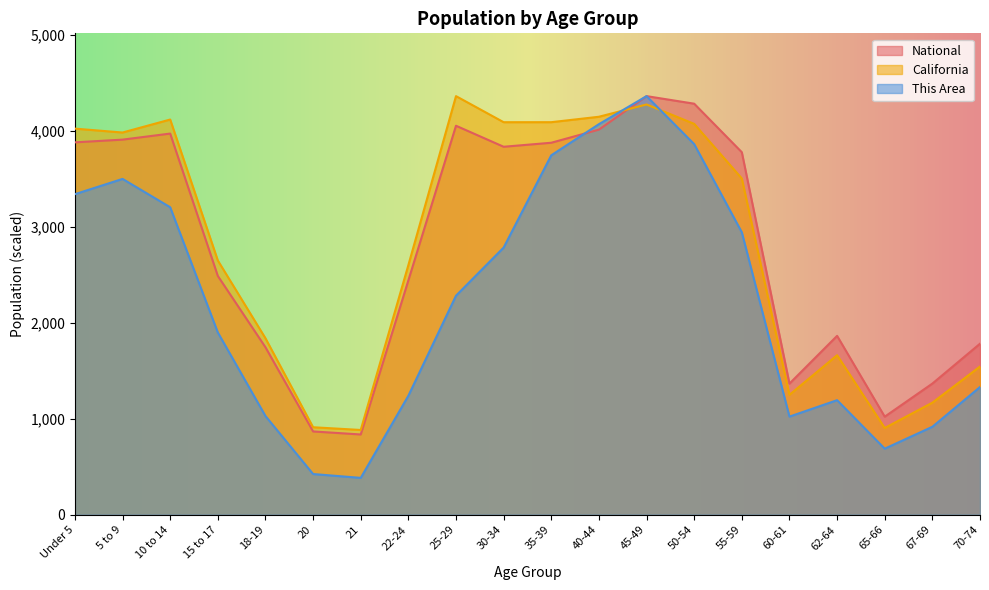

What are all the series names shown in the legend?

National, California, This Area